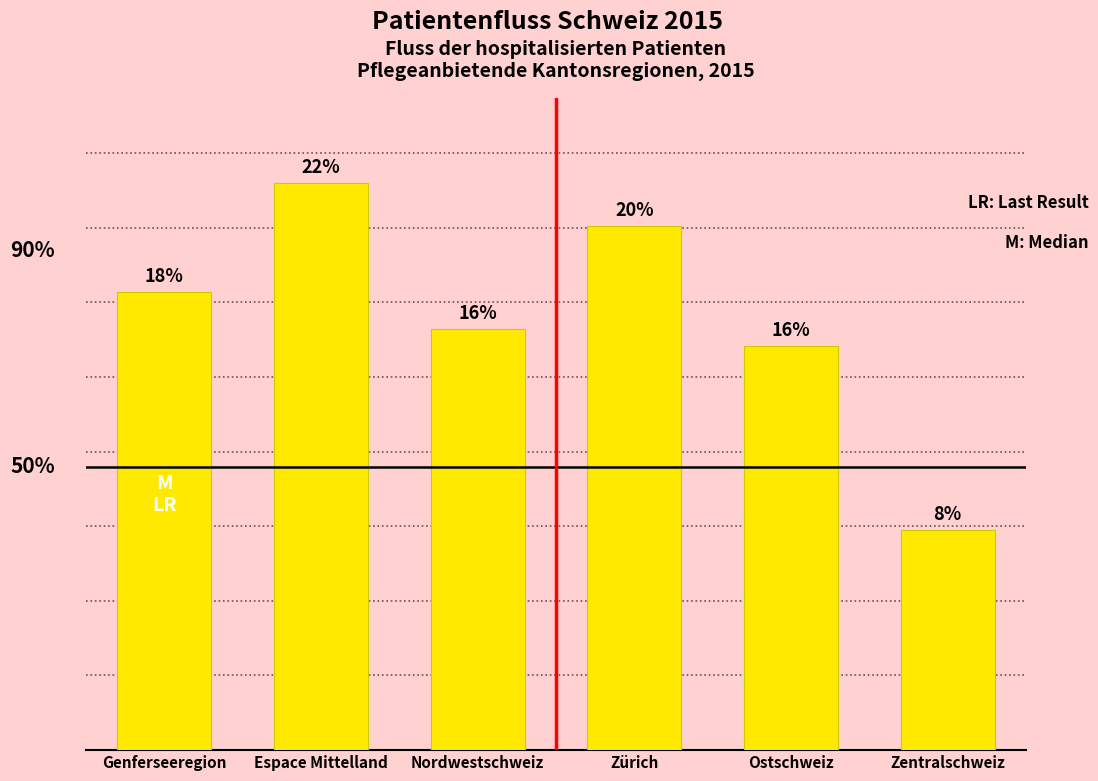

Which has a higher value, Genferseeregion or Zentralschweiz?

Genferseeregion